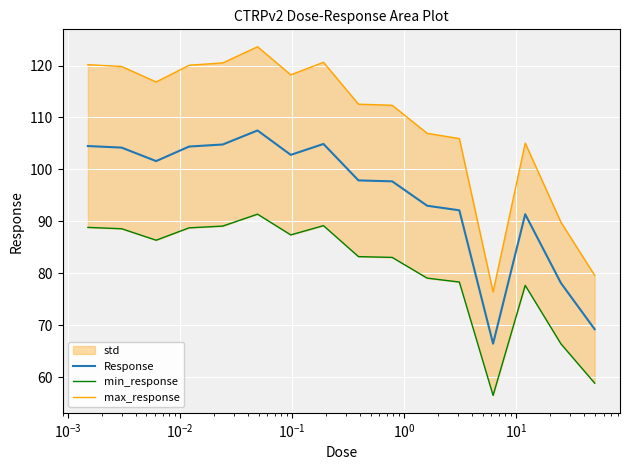

What is the minimum value for Response?

66.4